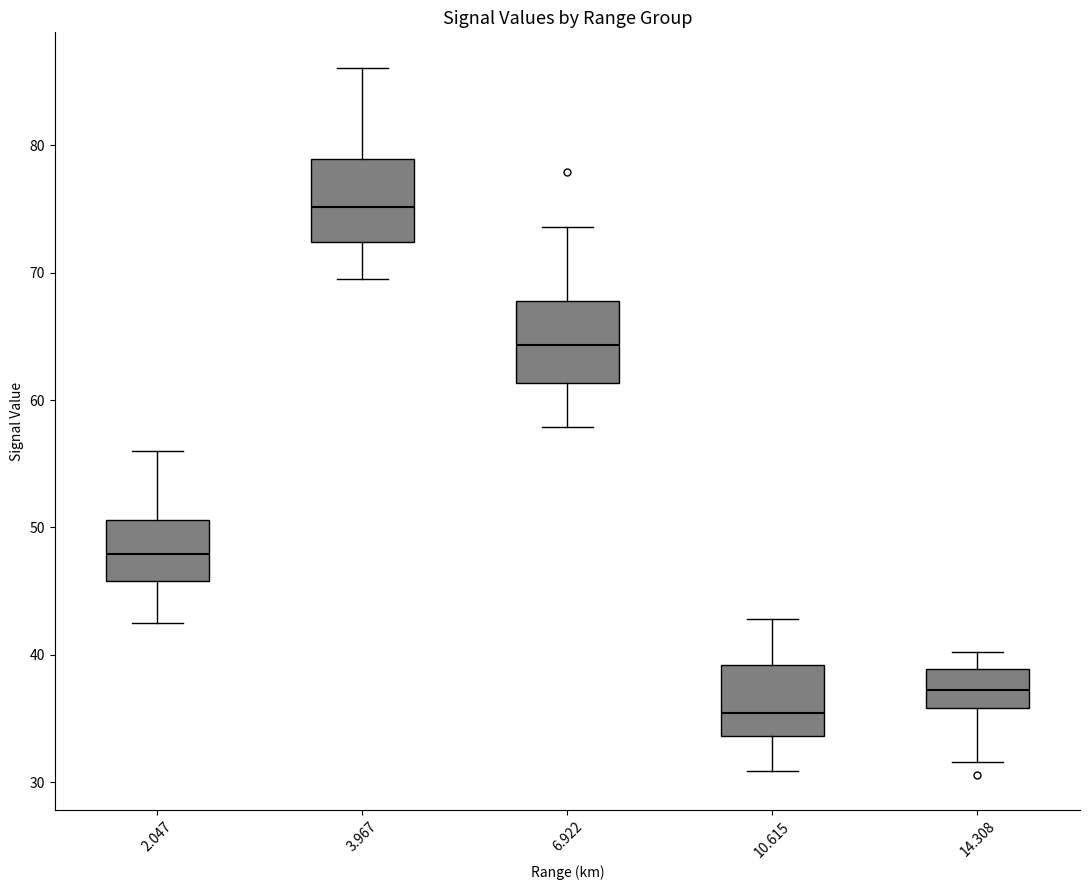

Where does the lower whisker of the box at x = 2.047 end on the y-axis? The values are not printed on the chart, so give them approximately, as read against the axis.

43